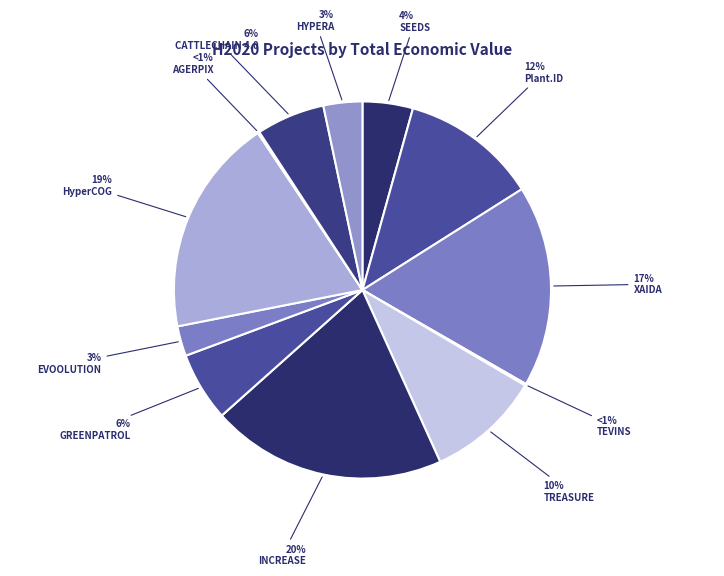

The AGERPIX slice represents 7% of the pie. True or false?

False